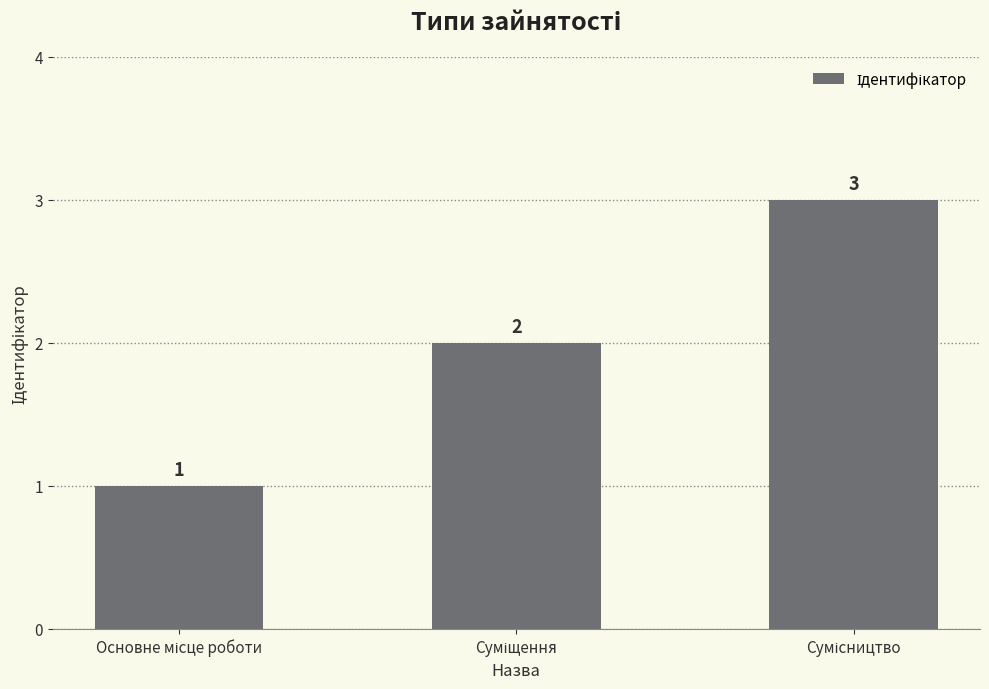

What is the value of the 2nd bar from the left?

2